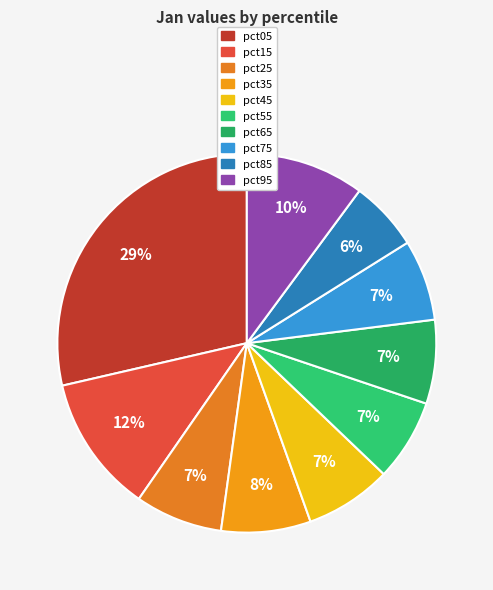

To the nearest percent, what percentage of the pie is pct05?

29%